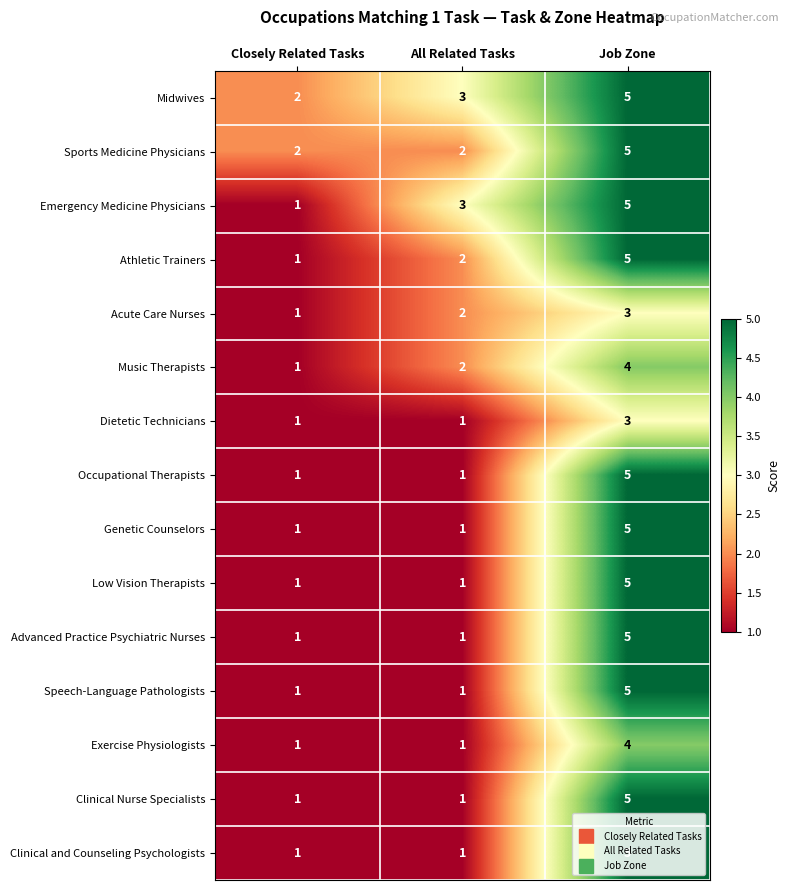

How many distinct data groups are displayed?

15